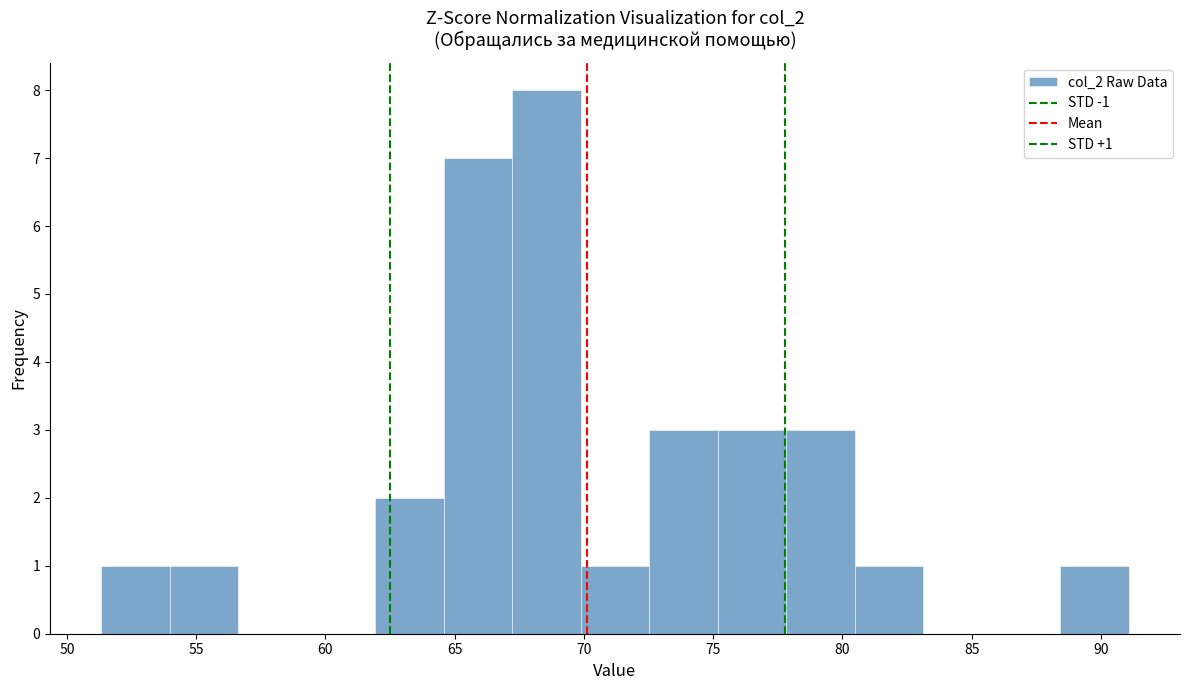

Which range on the x-axis has the tallest bar?

67.0 to 70.0